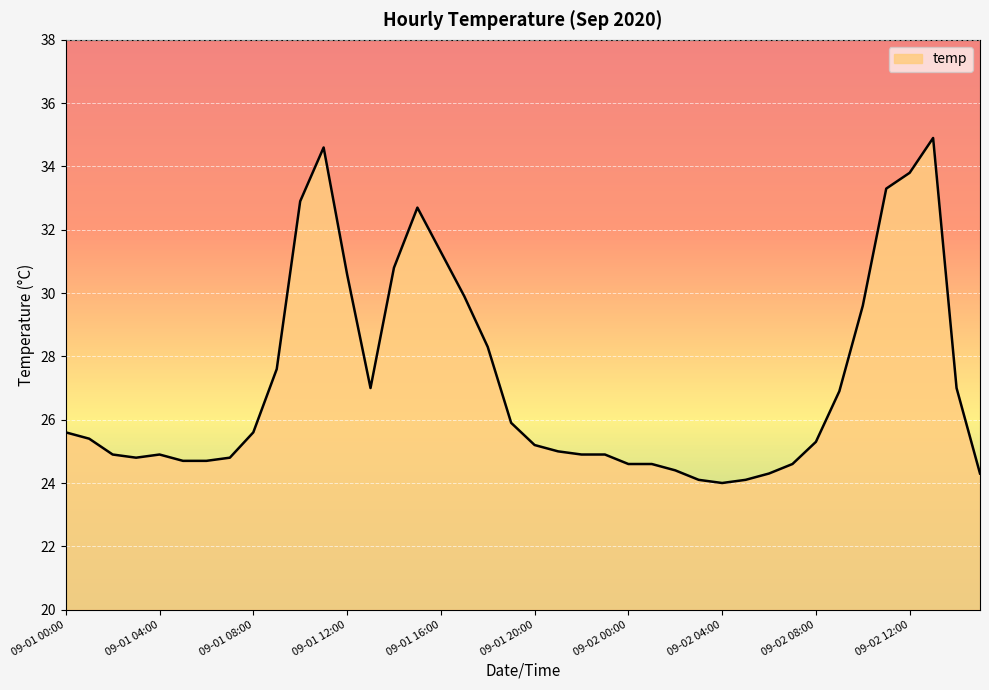

Reading right to left, transcribe all the data shown in this chart.

24.3	27.0	34.9	33.8	33.3	29.6	26.9	25.3	24.6	24.3	24.1	24.0	24.1	24.4	24.6	24.6	24.9	24.9	25.0	25.2	25.9	28.3	29.9	31.3	32.7	30.8	27.0	30.6	34.6	32.9	27.6	25.6	24.8	24.7	24.7	24.9	24.8	24.9	25.4	25.6